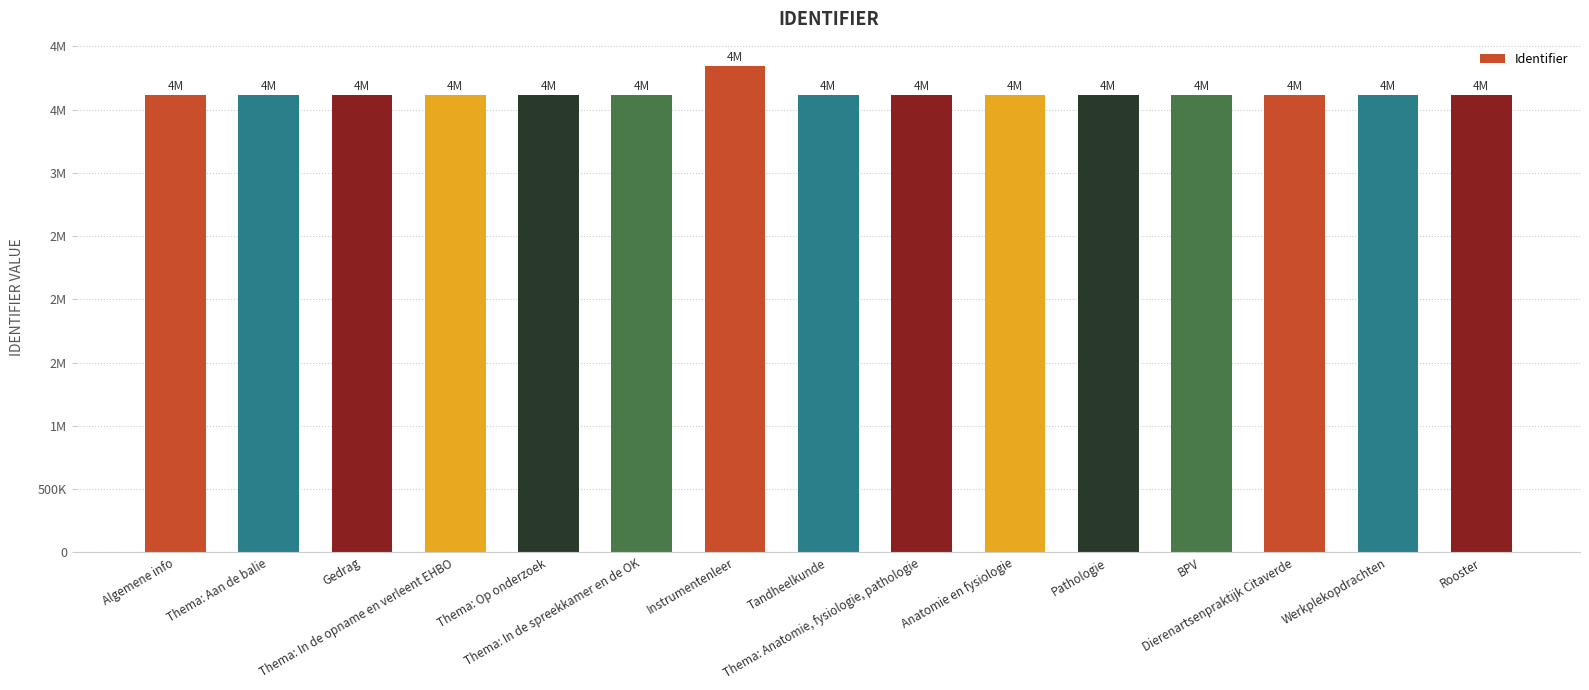

Are the bars grouped side by side (vs. stacked)?

No